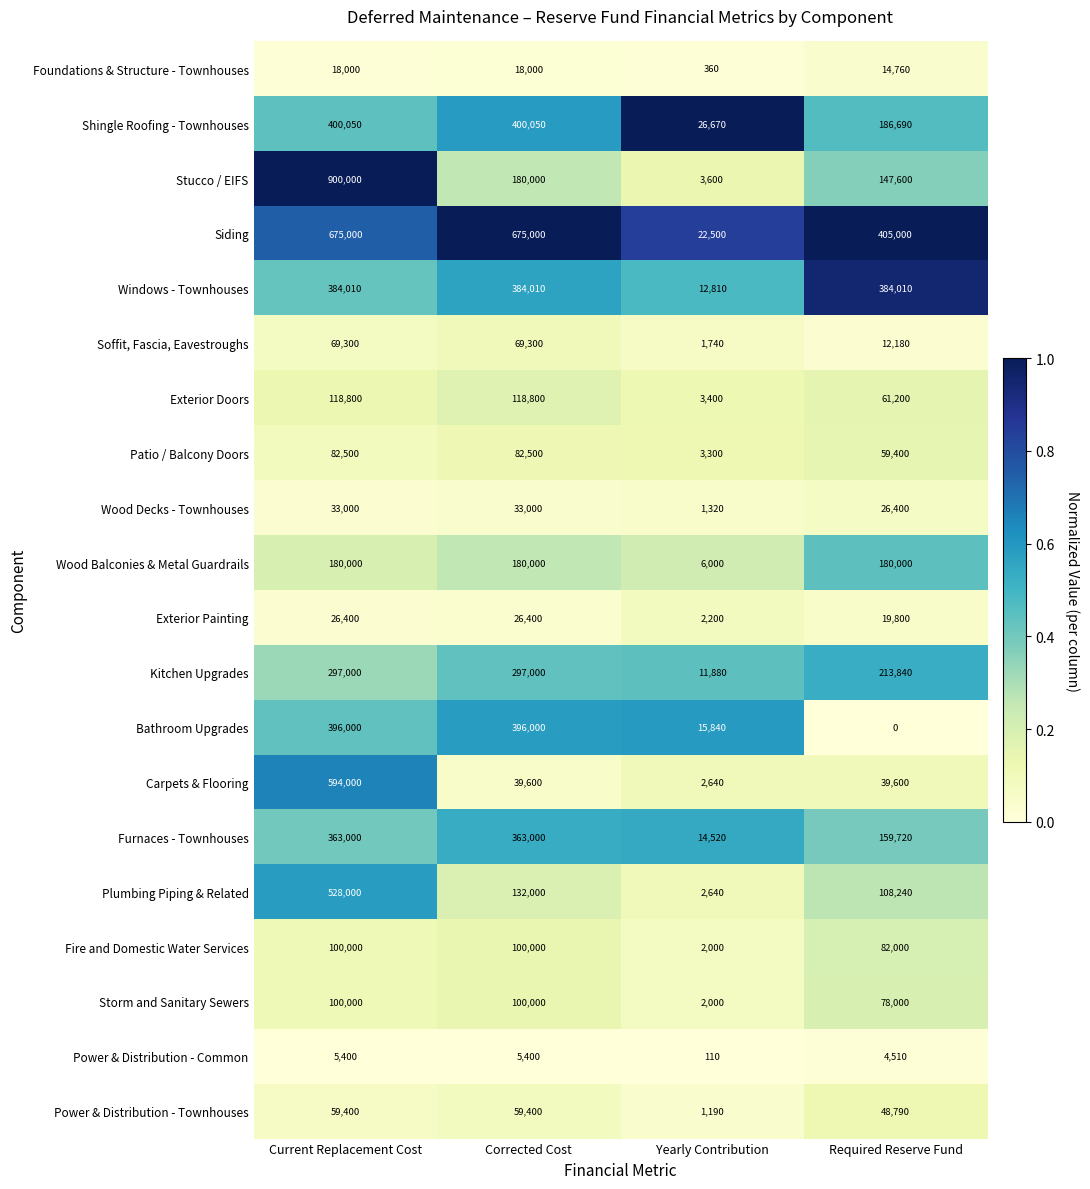

Is it true that Fire and Domestic Water Services equals 2000 at Yearly Contribution?

True